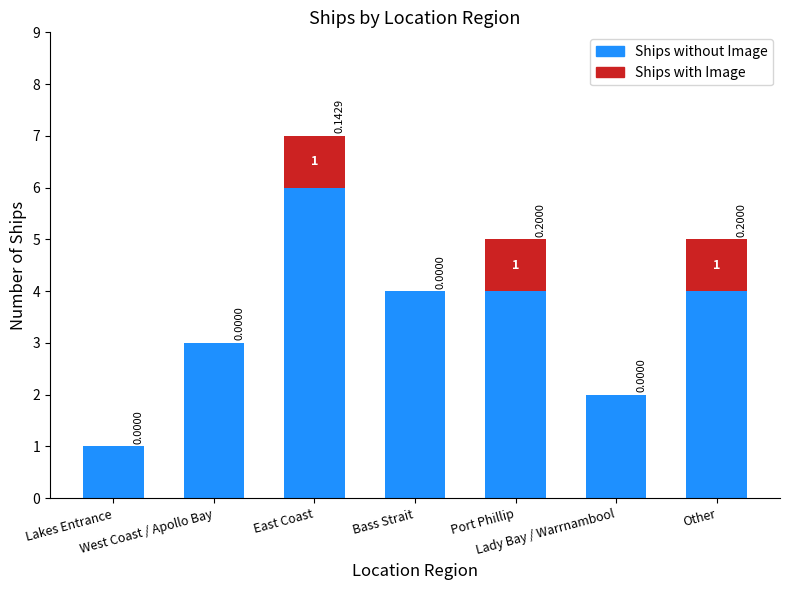

What is the sum of all Ships without Image values?

24